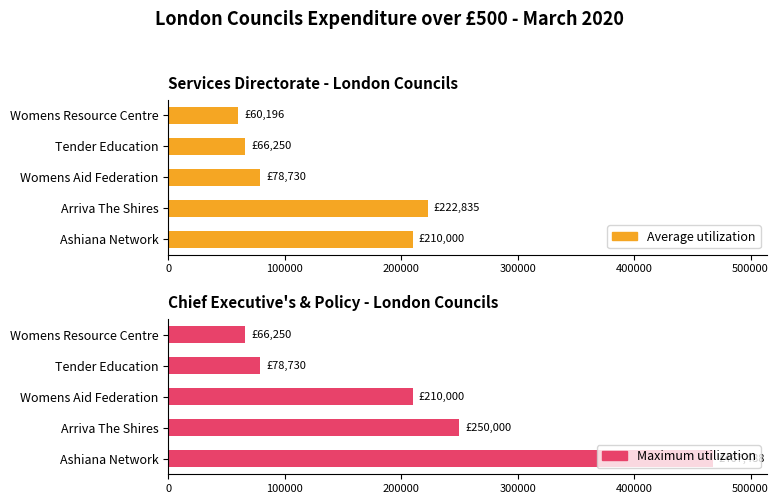

True or false: Average utilization has a value of 16959.1 at Tender Education.

False